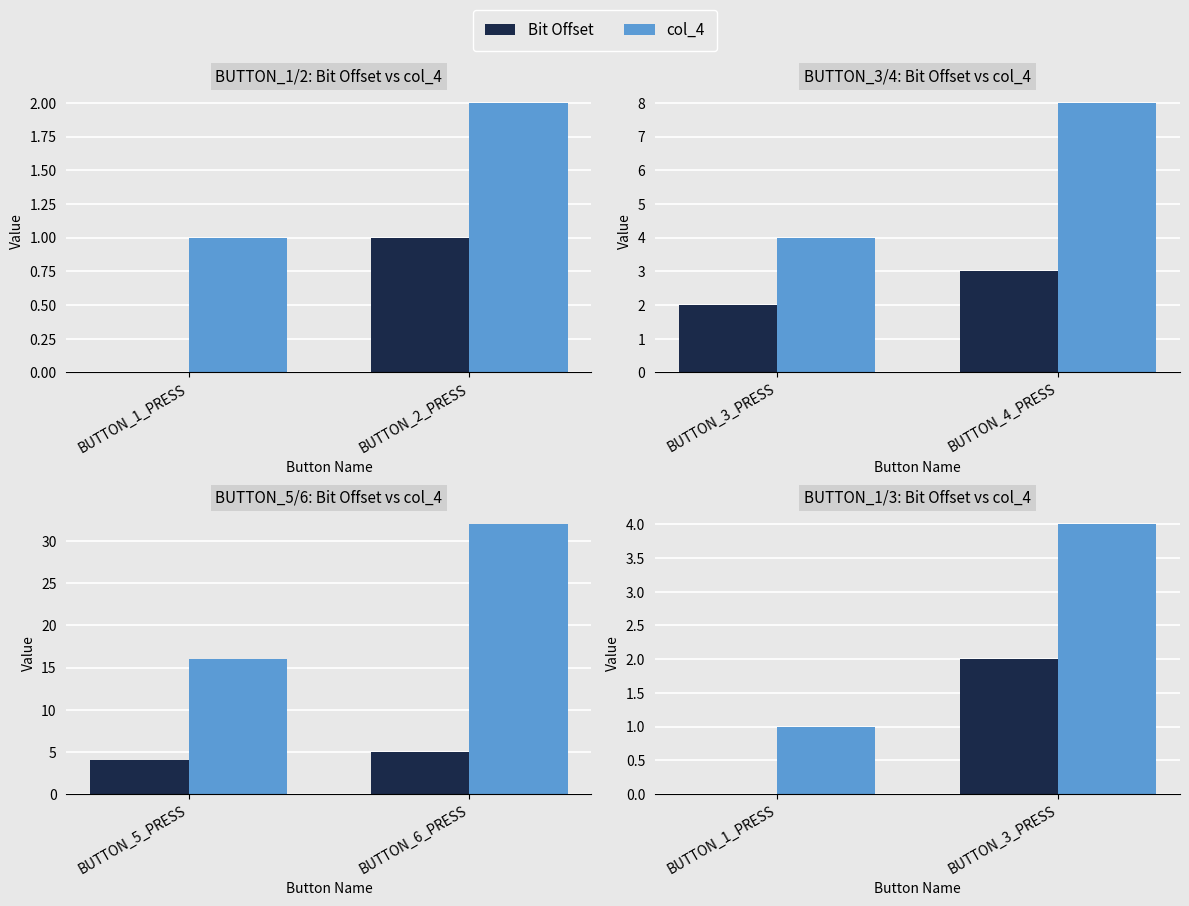

The Bit Offset series shows 1 at BUTTON_1_PRESS. True or false?

False